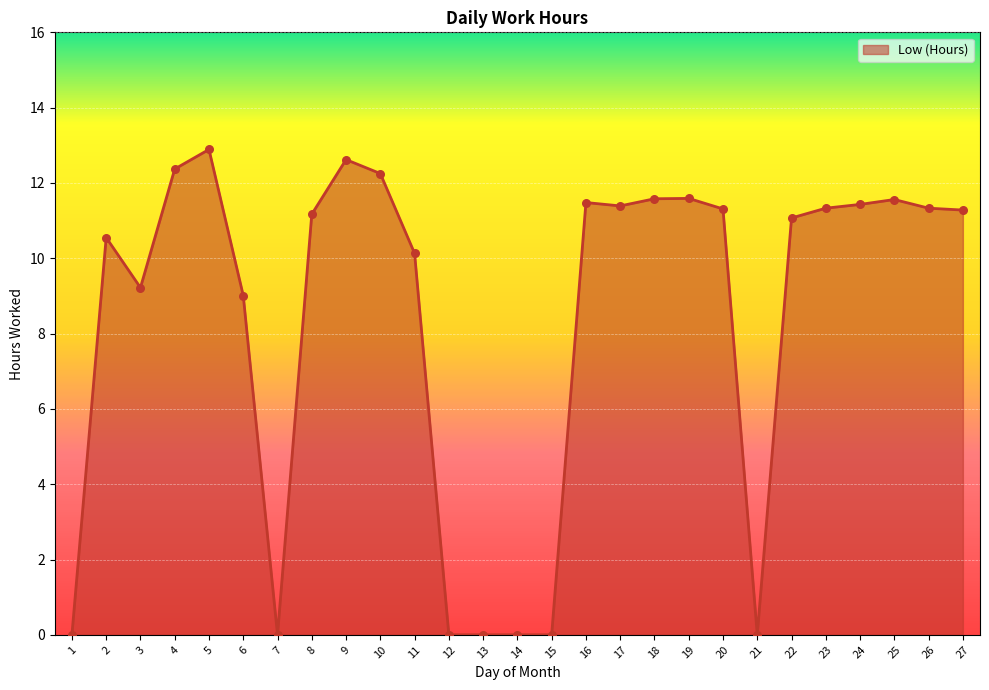

Between 3 and 23, which is larger?

23